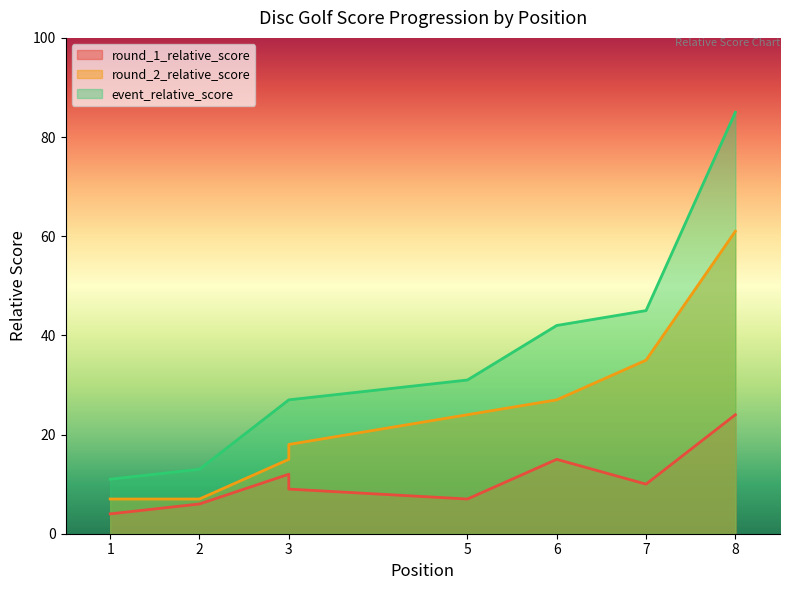

Reading right to left, transcribe all the data shown in this chart.

round_1_relative_score: 24	10	15	7	9	12	6	4
round_2_relative_score: 61	35	27	24	18	15	7	7
event_relative_score: 85	45	42	31	27	27	13	11